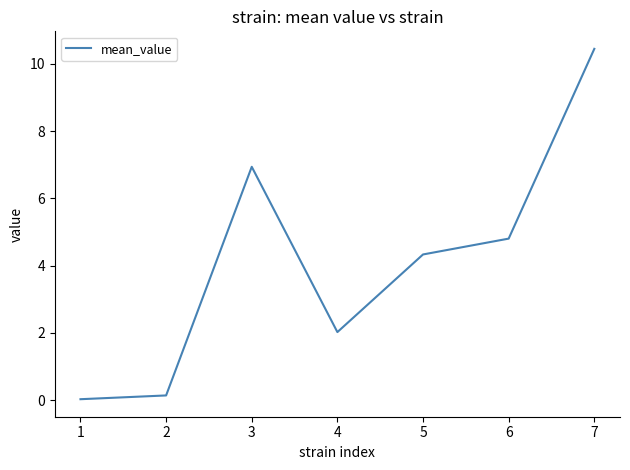

Which label corresponds to the largest value in the chart?

7